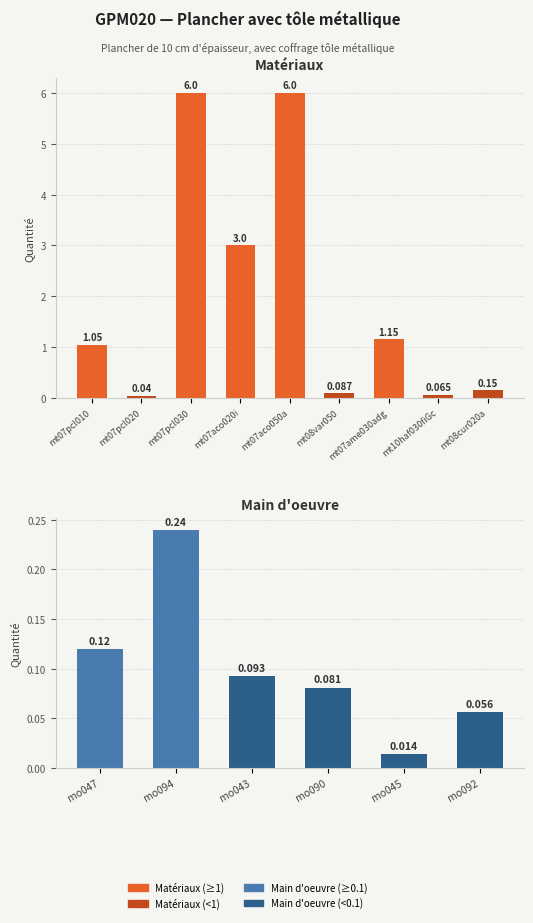

The chart shows a value of 0.0 at mo045. True or false?

False